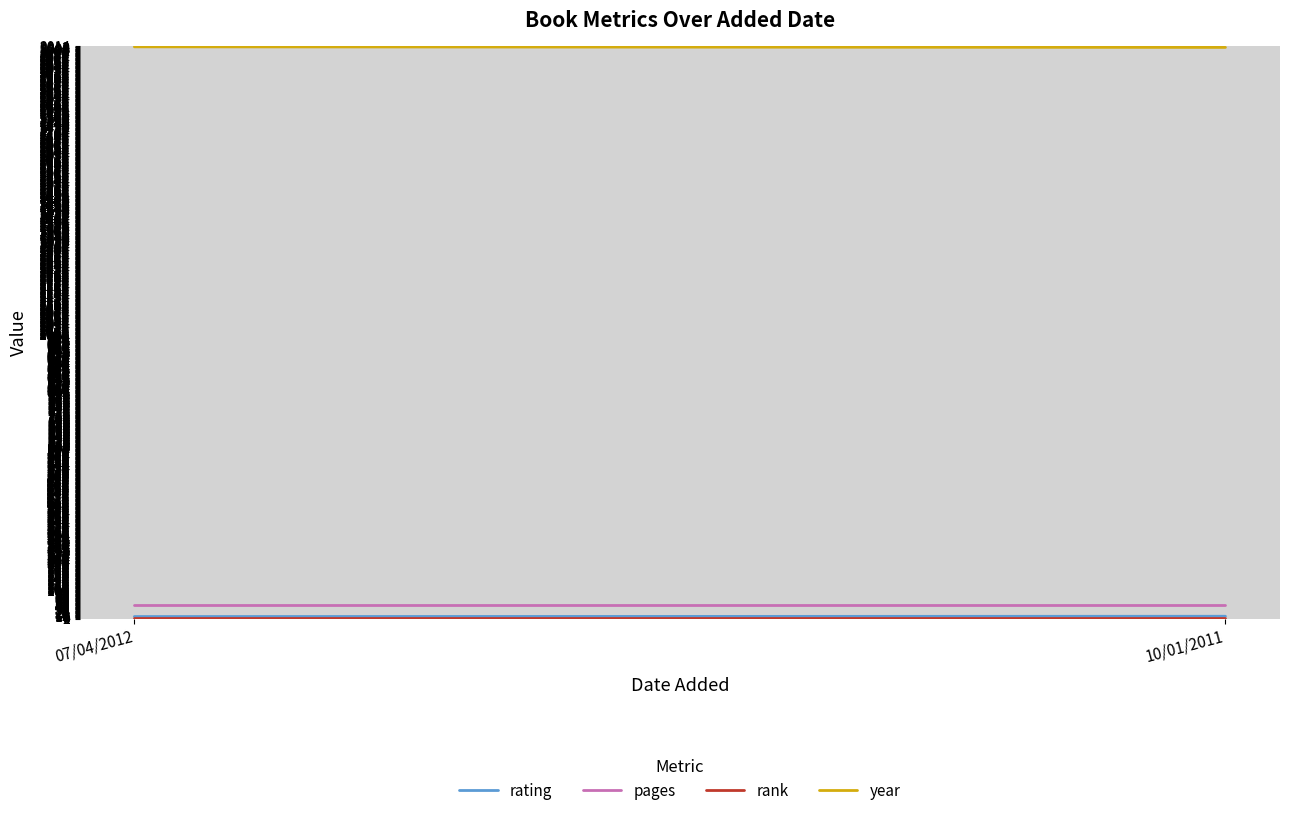

The value of rank at 07/04/2012 is 1. True or false?

False